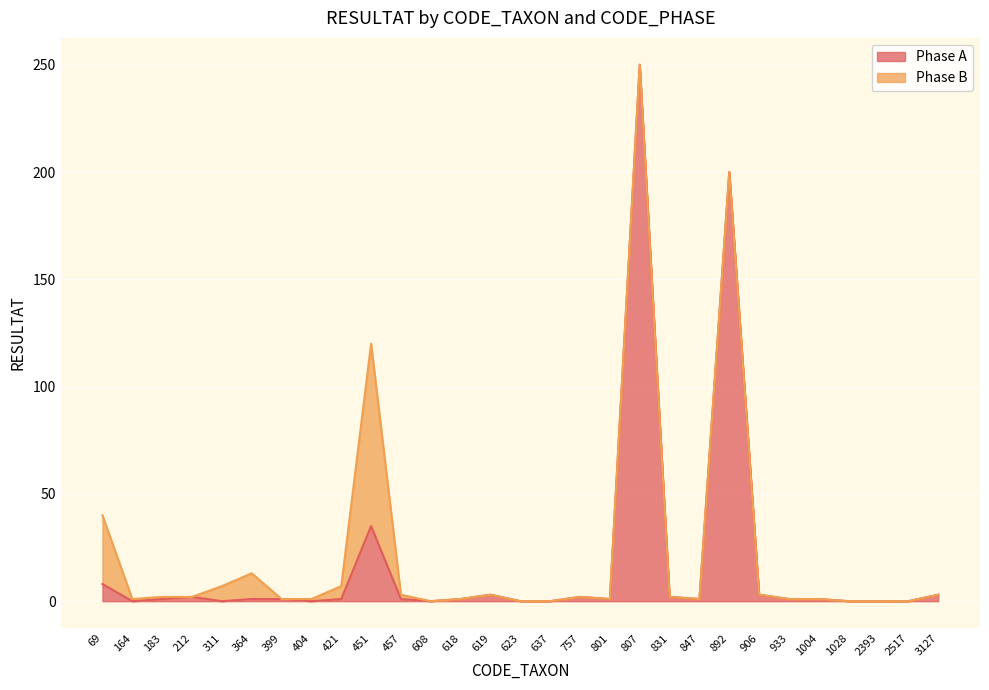

The value at 311 is 99. True or false?

False